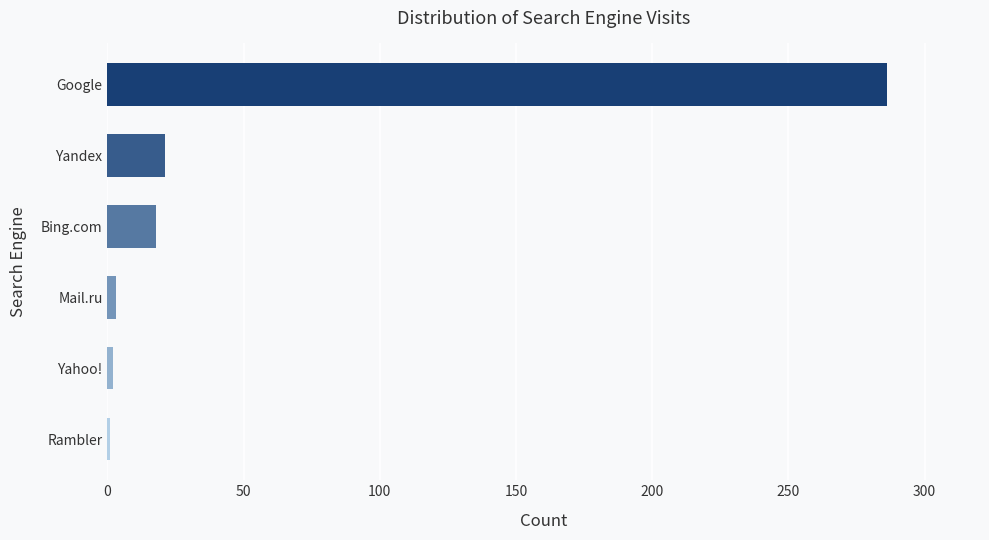

Is it true that the value at Yandex is 21?

True